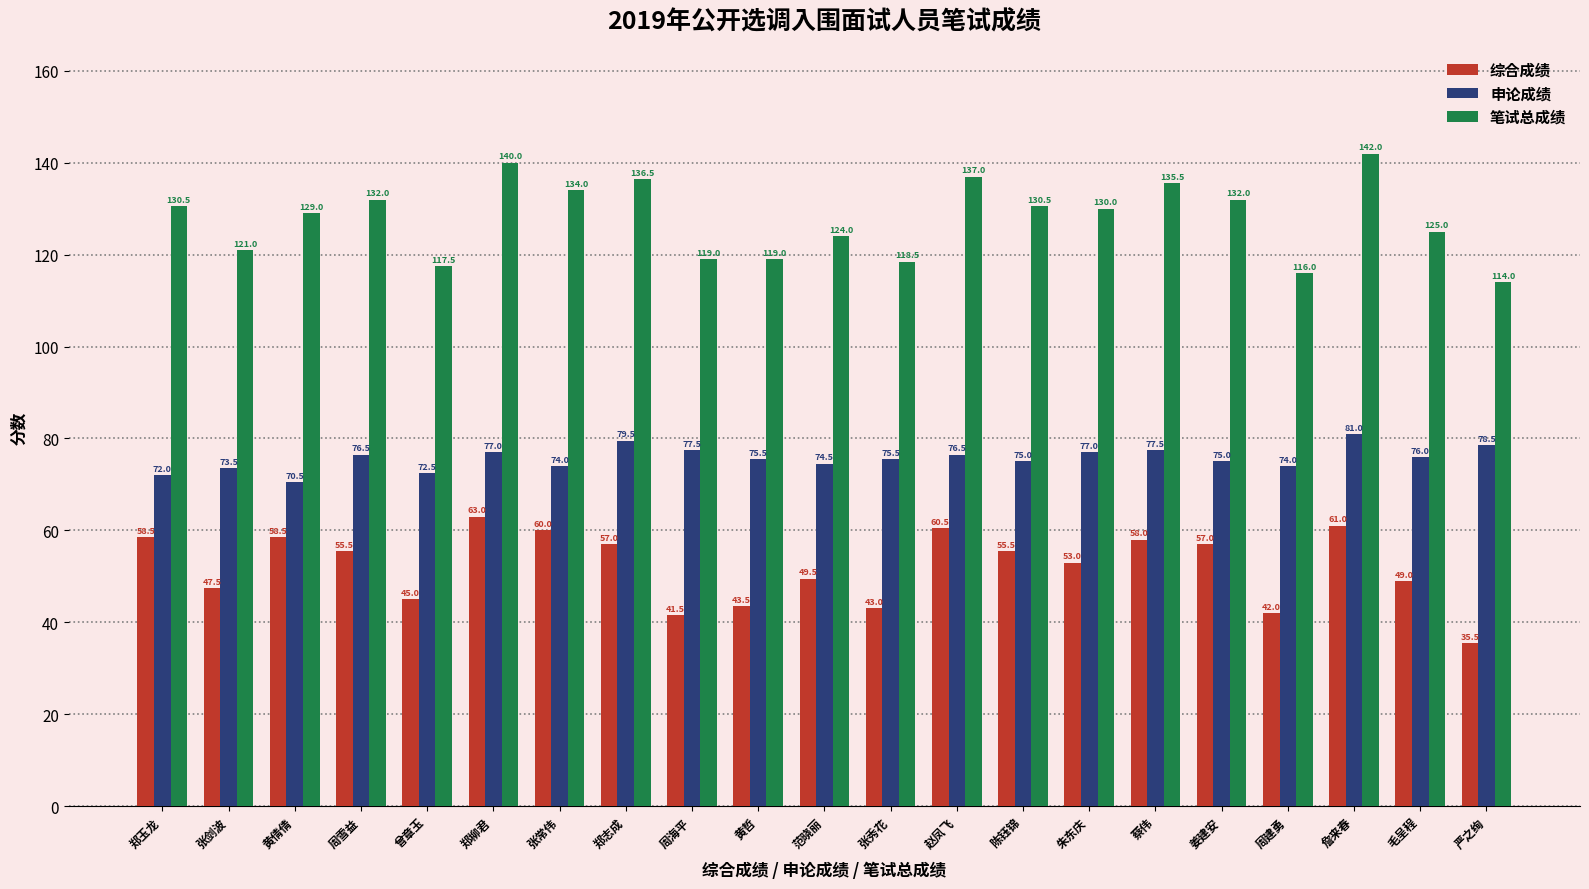

True or false: 笔试总成绩 has a value of 118.5 at 张秀花.

True